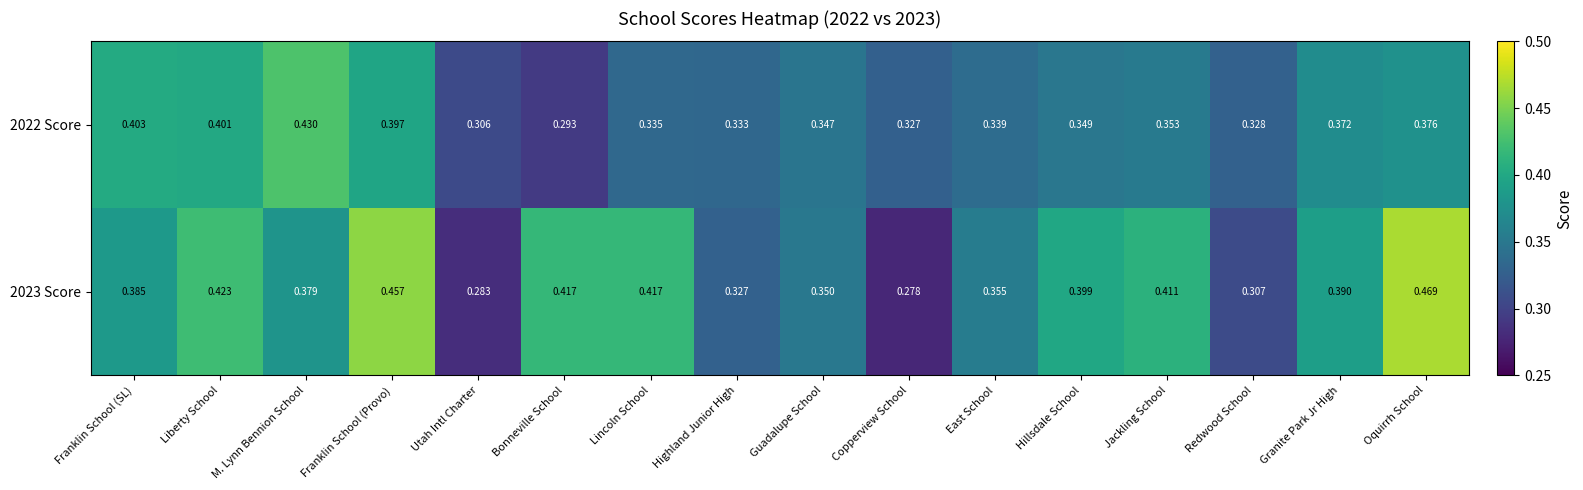

Where is 2023 Score nearest to the value 0?

Copperview School